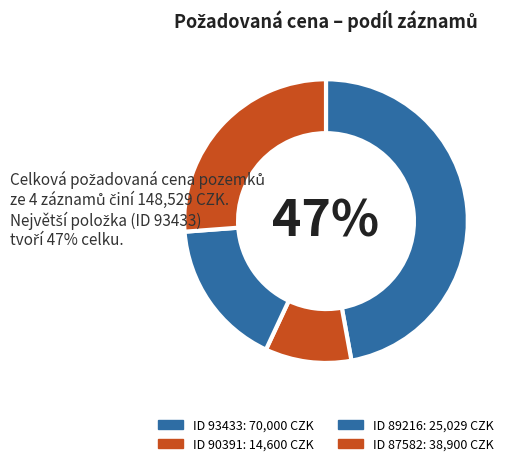

Which slice is the largest?

93433